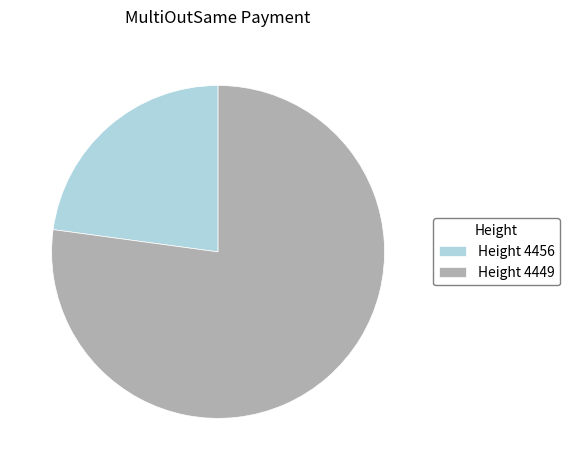

Approximately how many times larger is the value at Height 4456 compared to Height 4449?

0.3